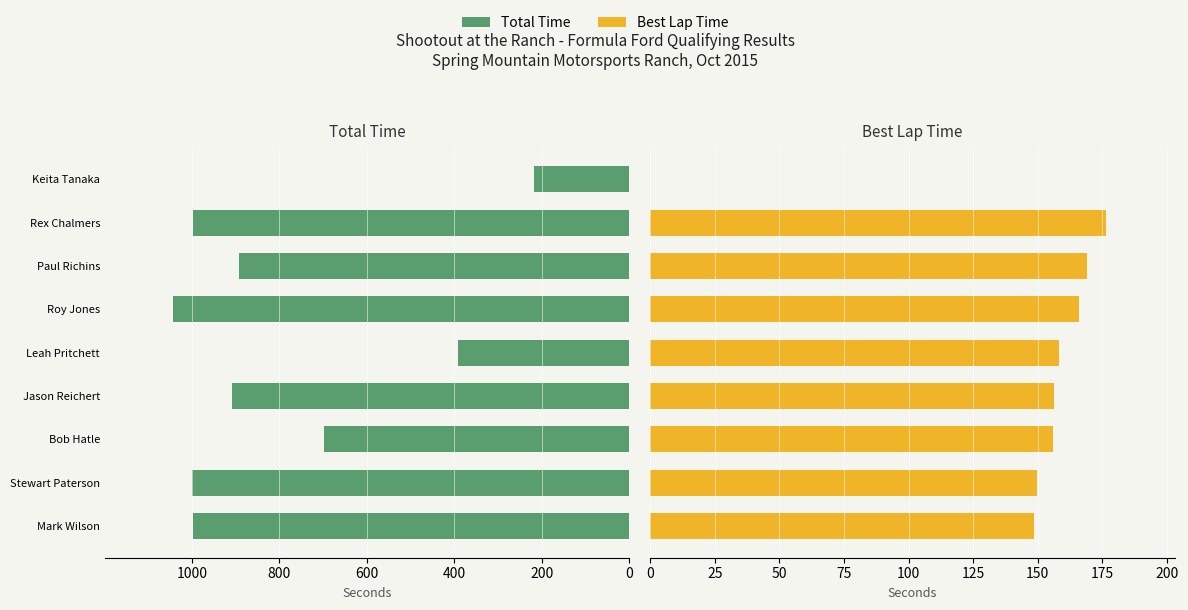

How many series are shown in this chart?

2